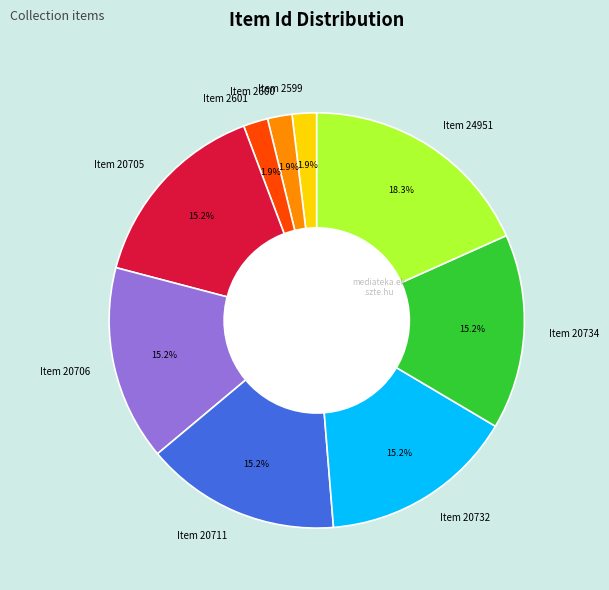

Does Item 24951 represent more than half of the total?

No